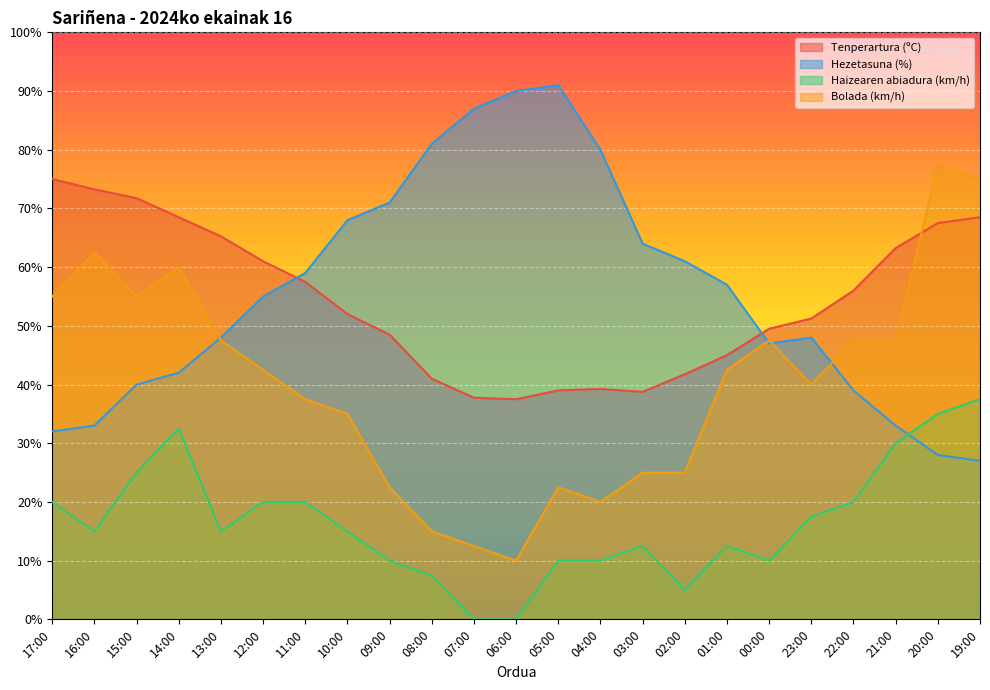

How many values in the Hezetasuna (%) series are below 55?

11